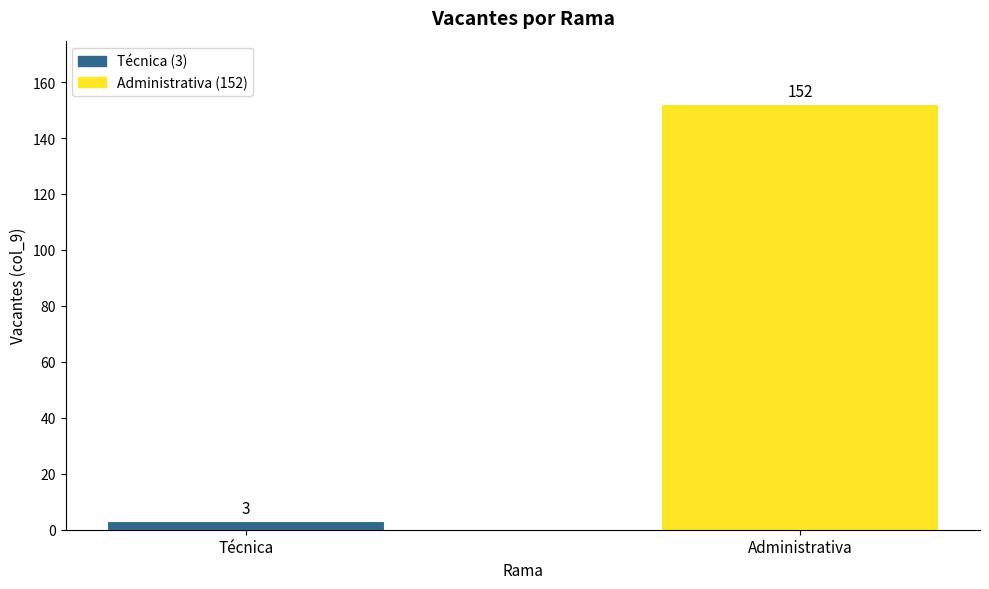

True or false: the data shows 152 at Administrativa.

True